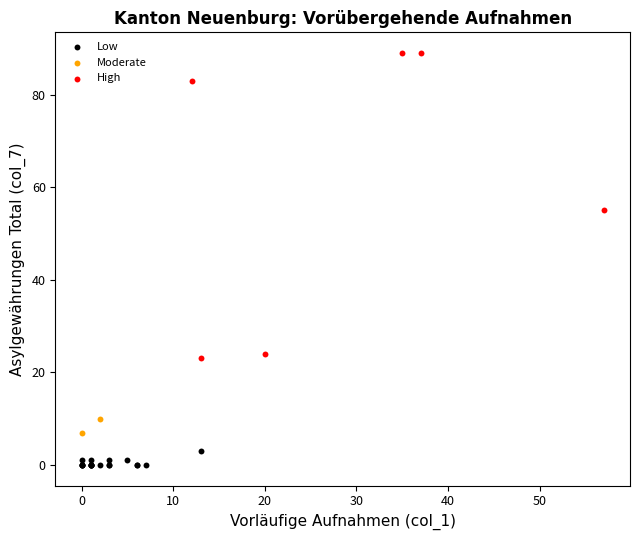

Which series has the widest spread of Y values?

High